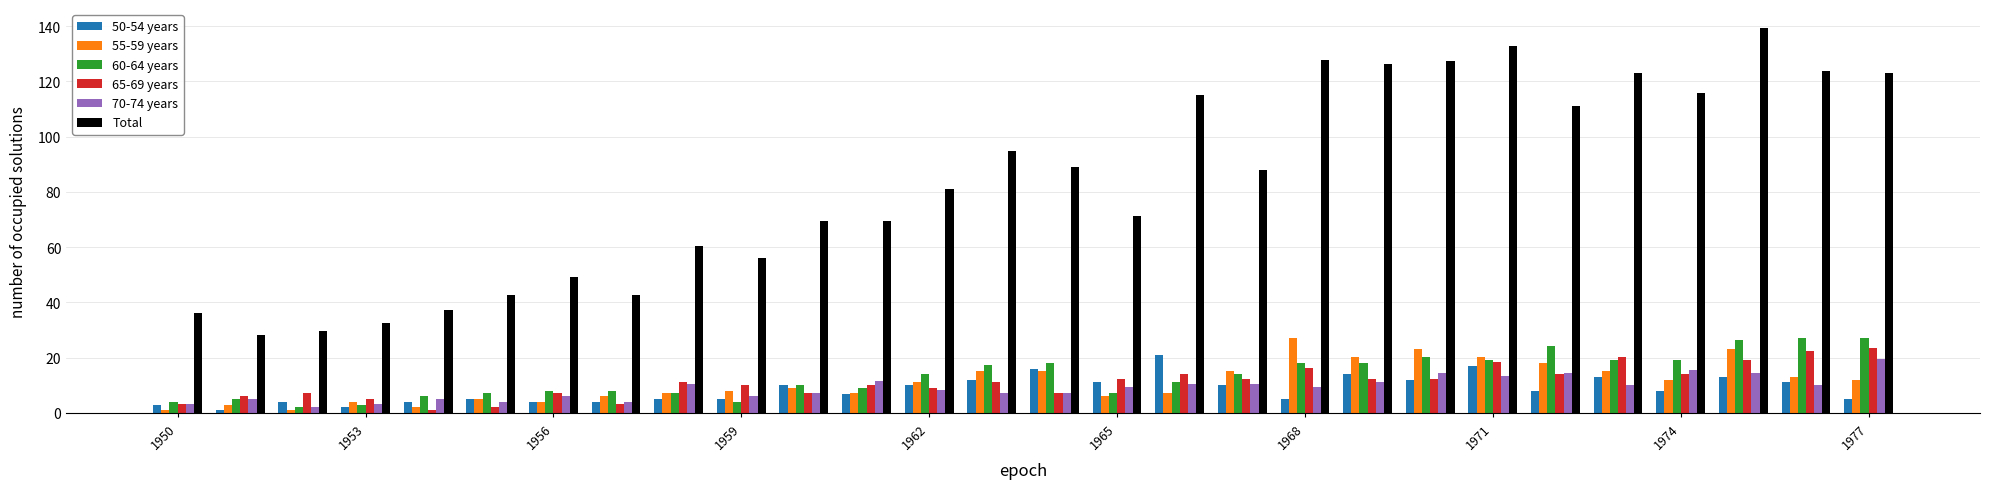

What is the maximum value shown in the chart?

139.3